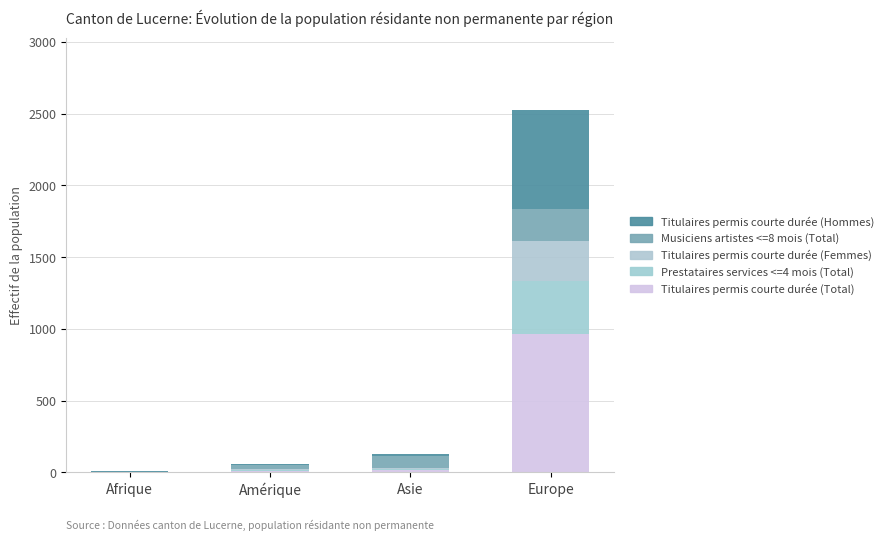

What position from the right is Afrique?

4